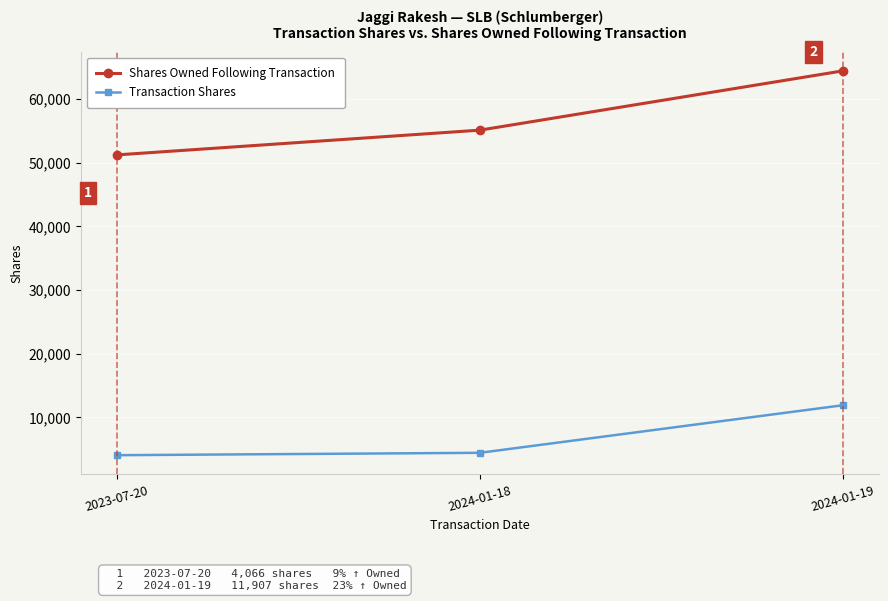

What is the highest value of the Shares Owned Following Transaction series?

64436